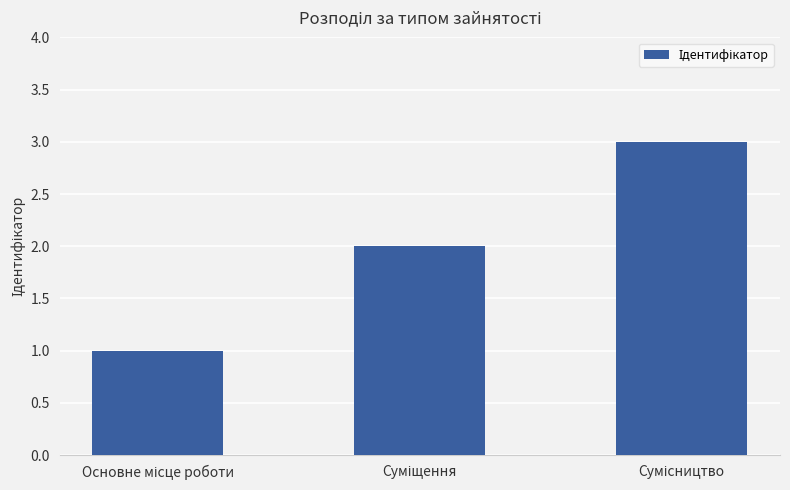

What is the sum of all values?

6